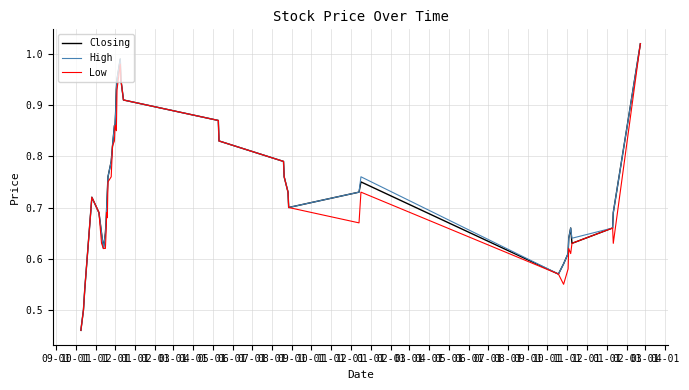

Which series has the largest range (max minus min)?

Closing